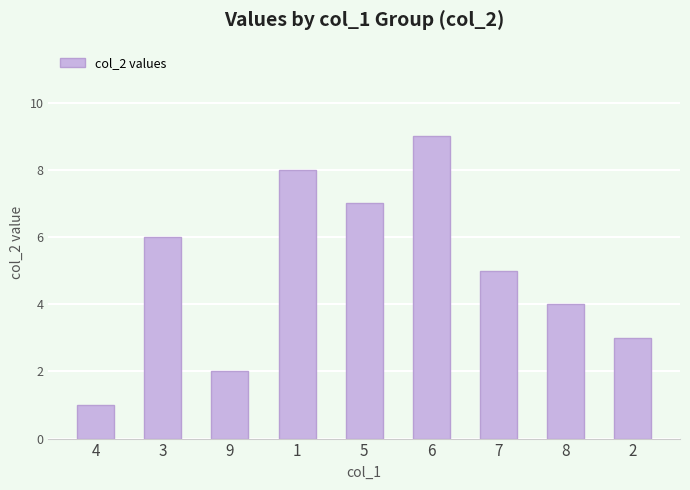

The value at 7 is 2. True or false?

False